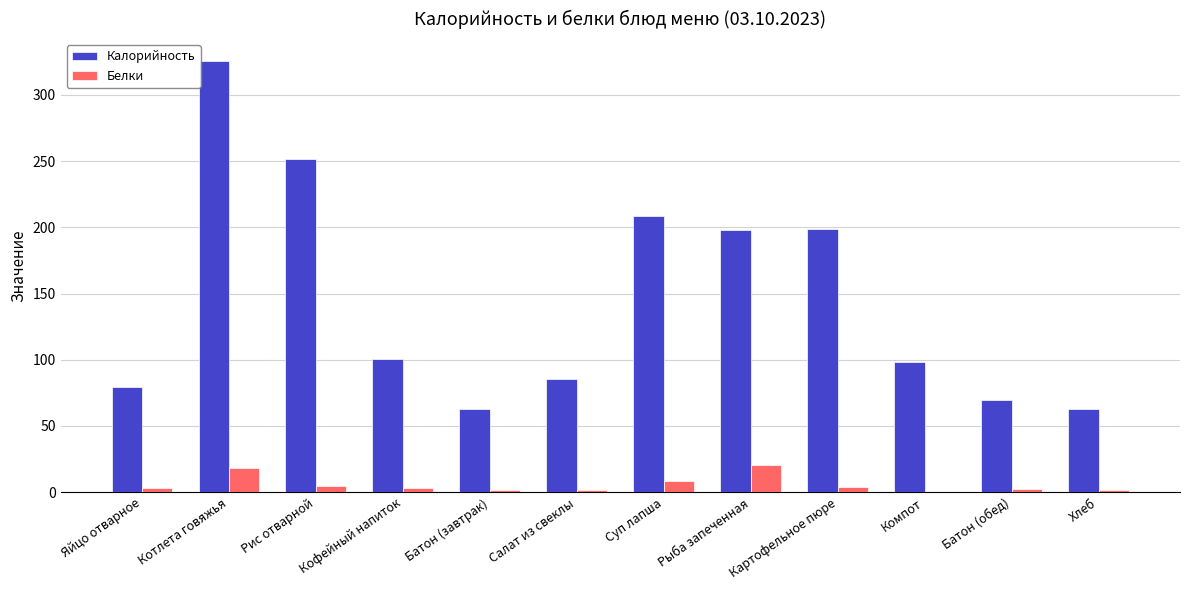

Which series has the largest total across all categories?

Калорийность